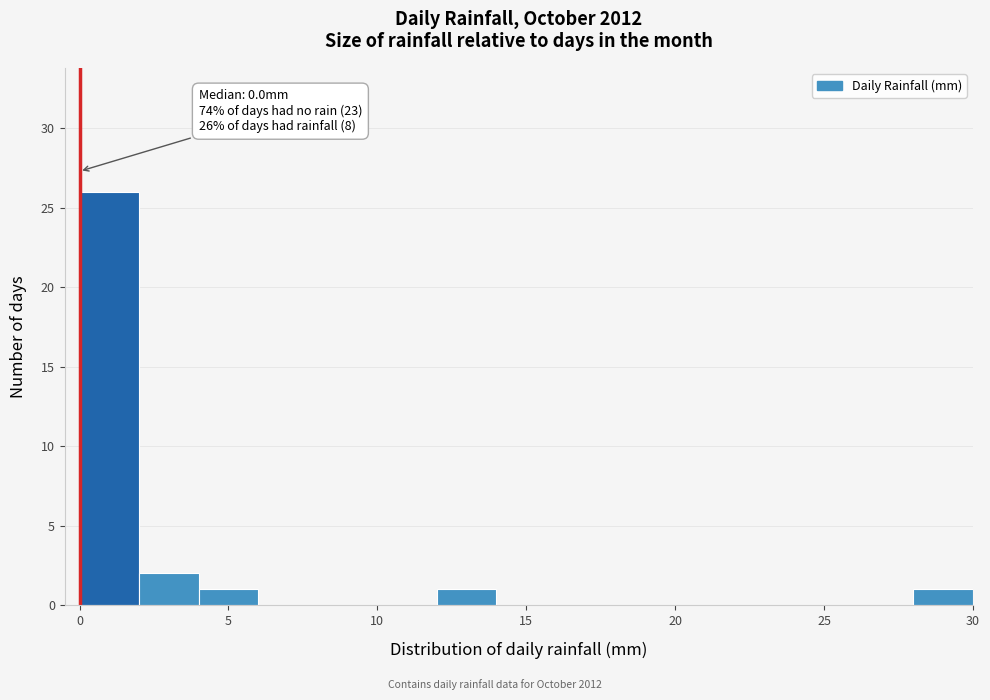

Which range on the x-axis has the tallest bar?

0 to 2